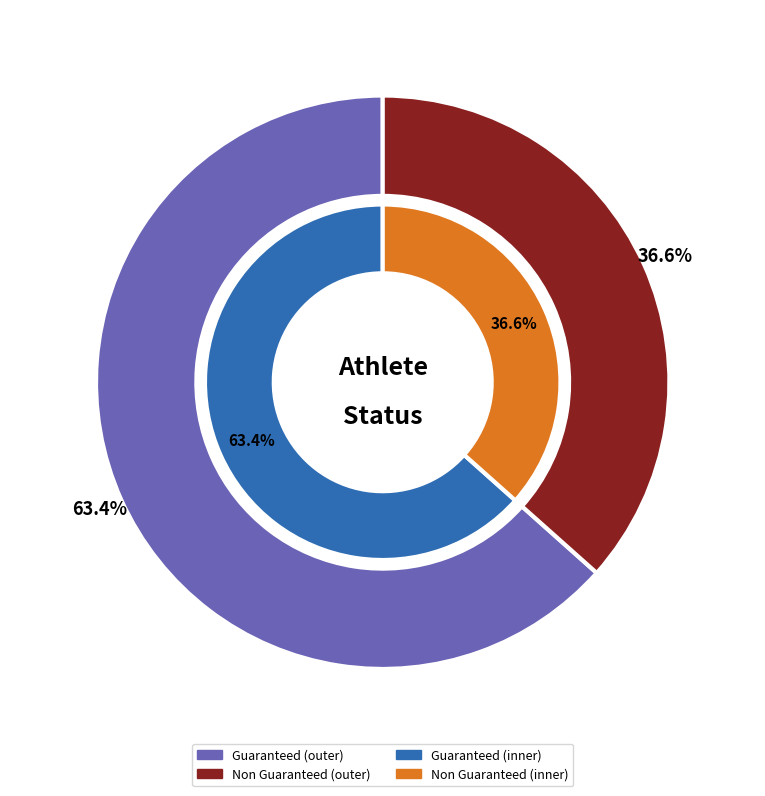

Is Non Guaranteed the majority of the pie?

No